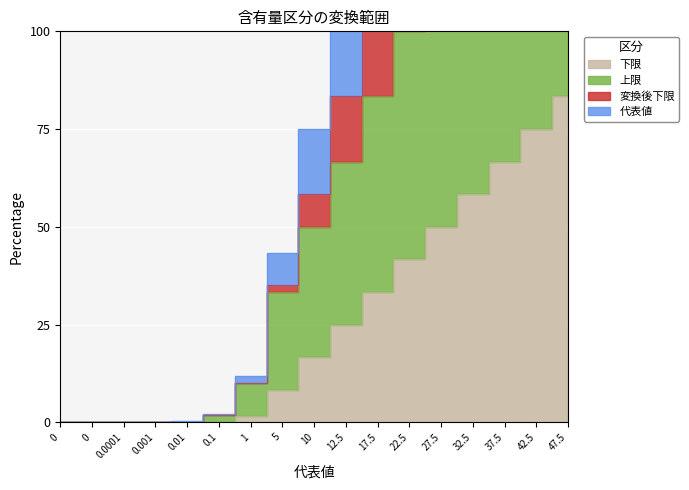

At 0.0001, list the series in order from largest to smallest.

変換後下限, 上限, 代表値, 下限